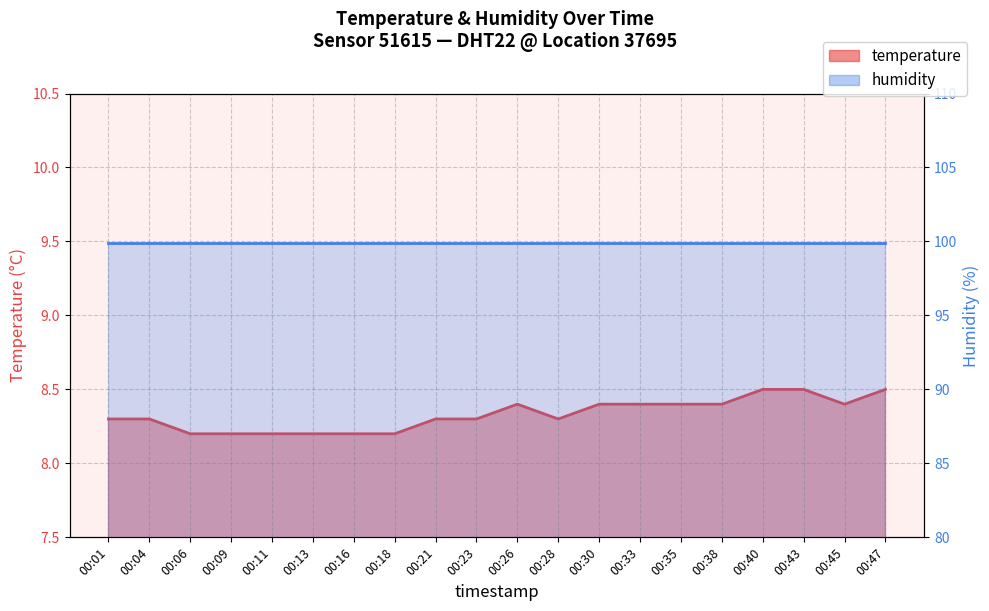

Which has a higher value, 00:04 or 00:28?

00:04